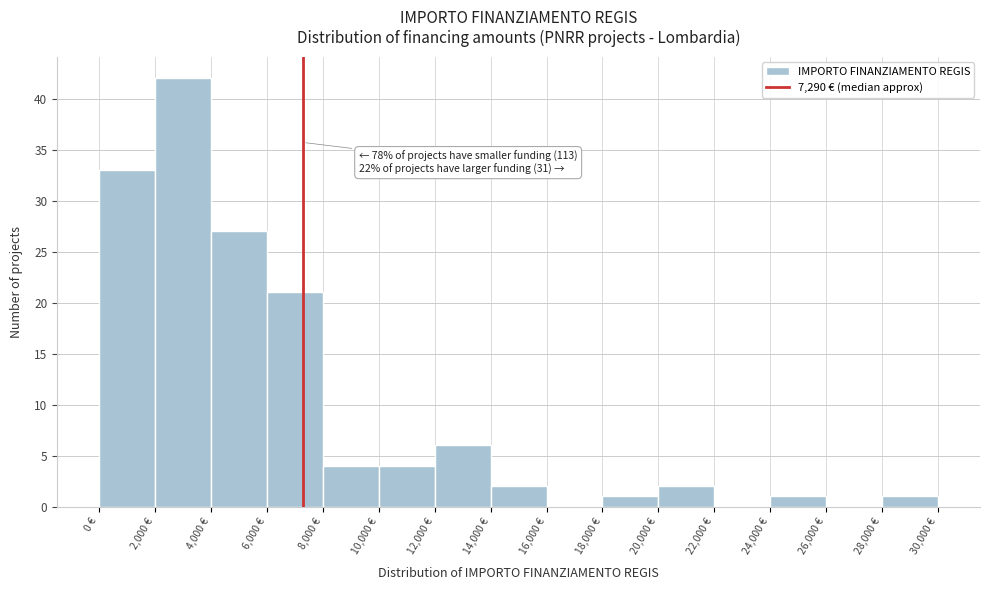

Which range on the x-axis has the tallest bar?

2000 to 4000